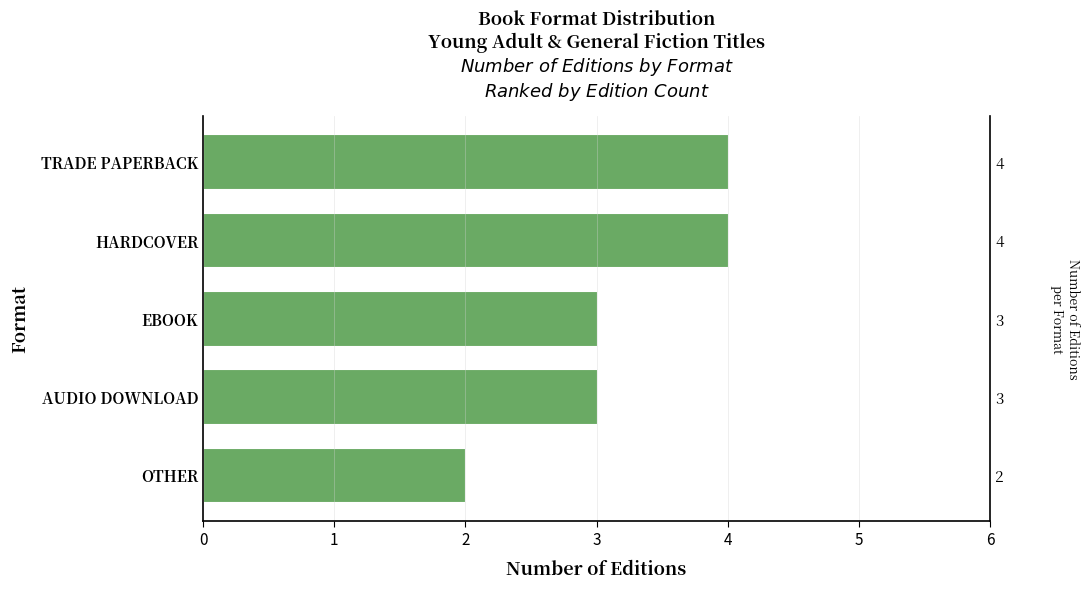

Reading left to right, what are all the values shown in this chart?

4	4	3	3	2